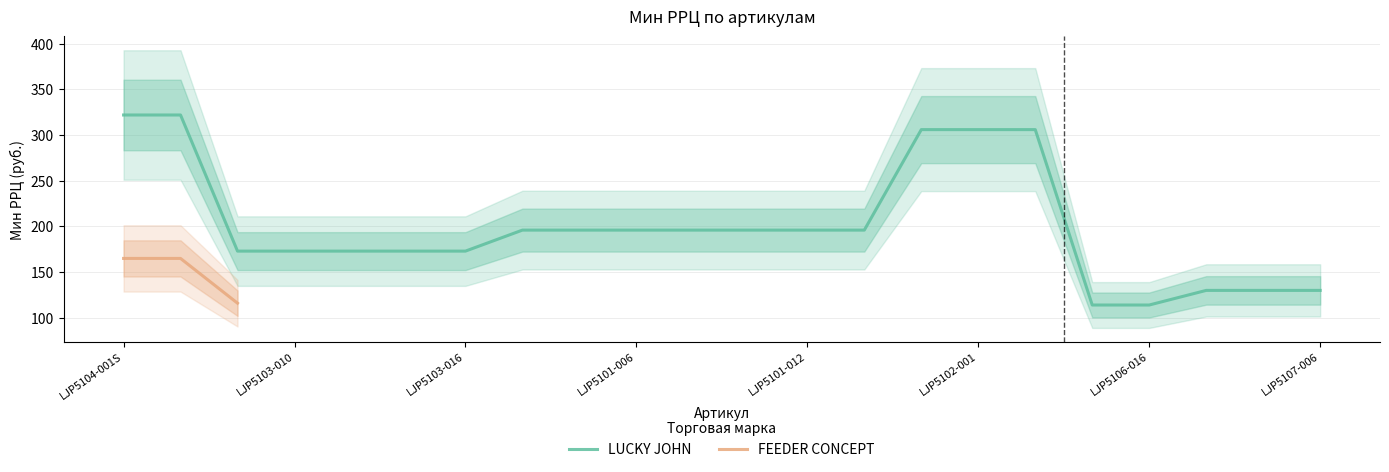

List the labels in order of value, smallest first.

LJP5106-007, LJP5106-016, LJP5107-000, LJP5107-002, LJP5107-006, LJP5103-007, LJP5103-010, LJP5103-012, LJP5103-014, LJP5103-016, LJP5101-002, LJP5101-004, LJP5101-006, LJP5101-008, LJP5101-010, LJP5101-012, LJP5101-014, LJP5102-000, LJP5102-001, LJP5102-002, LJP5104-001S, LJP5104-003L